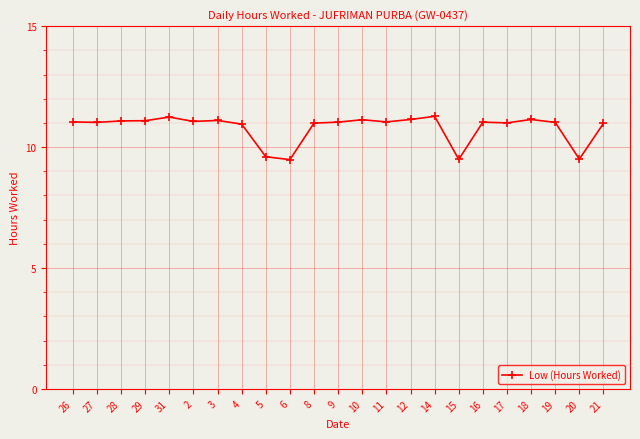

Is it true that the value at 26 is 15.9?

False